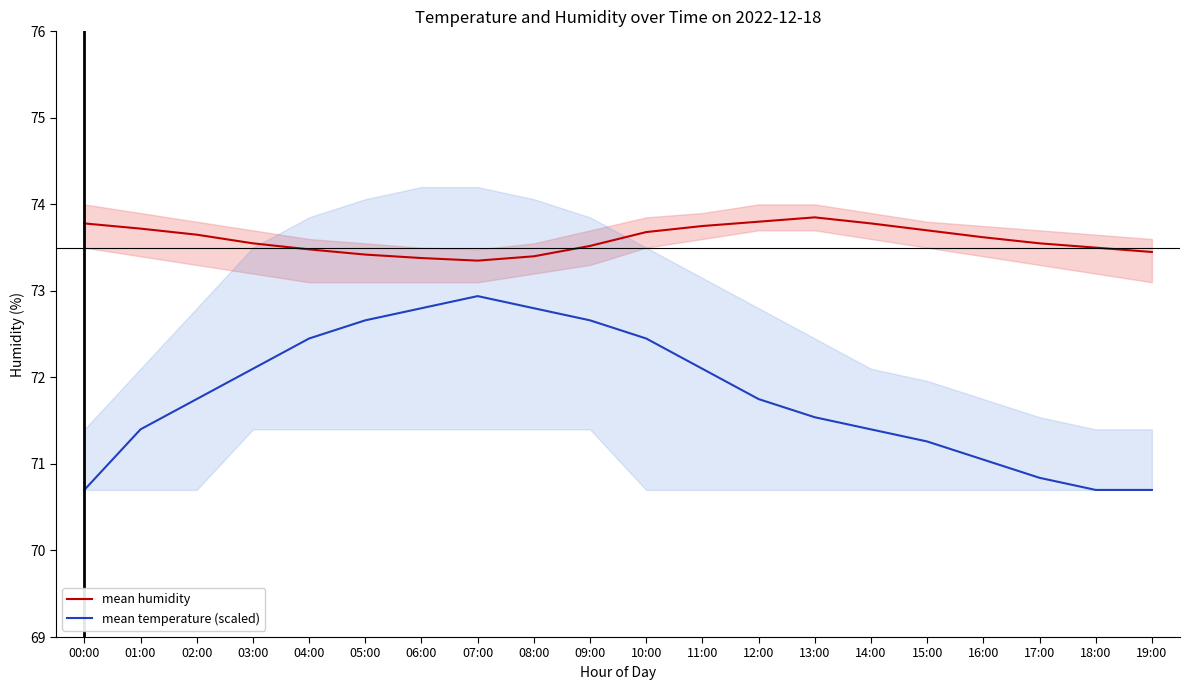

The value of mean humidity at 16:00 is 49.8. True or false?

False